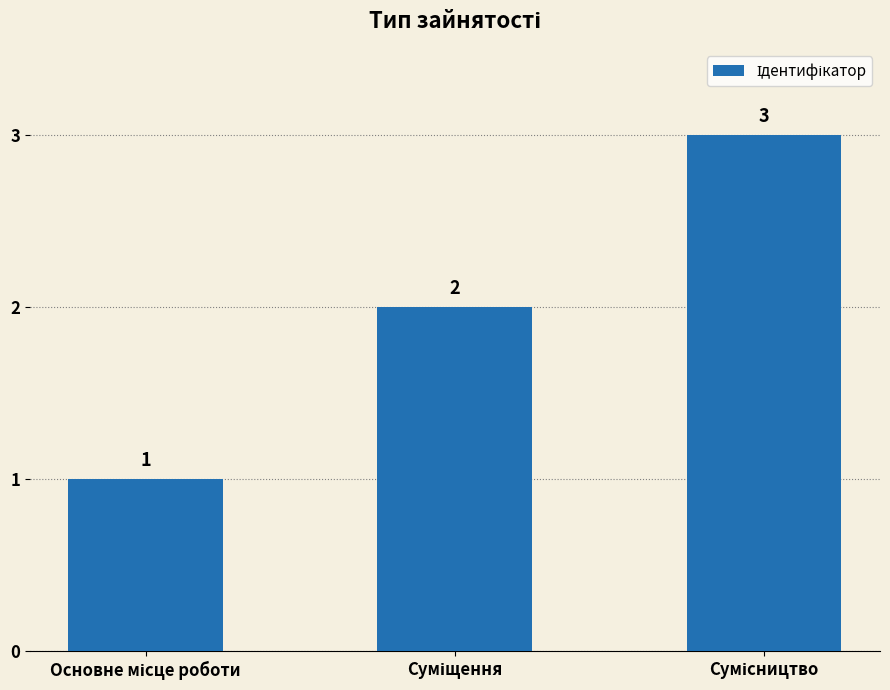

What is the value of the 1st bar from the left?

1